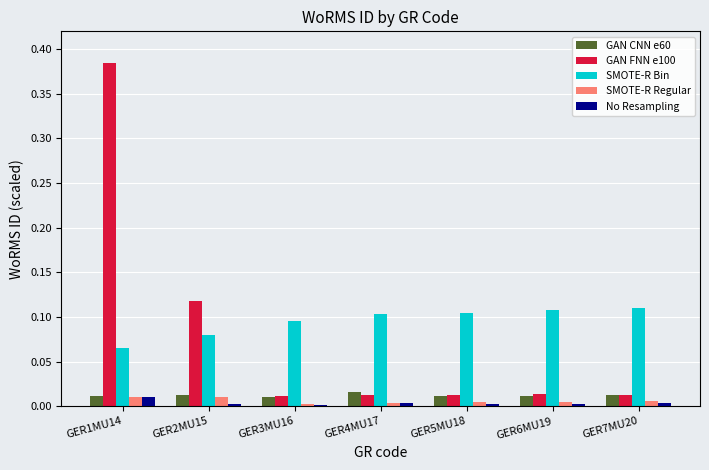

Which label corresponds to the largest value in the chart?

GER1MU14